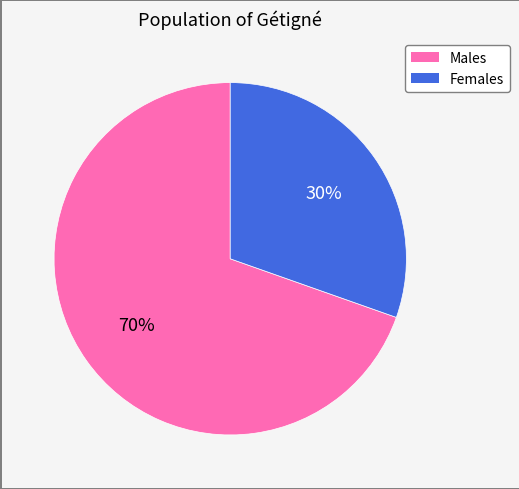

Is there a majority slice in this chart?

Yes